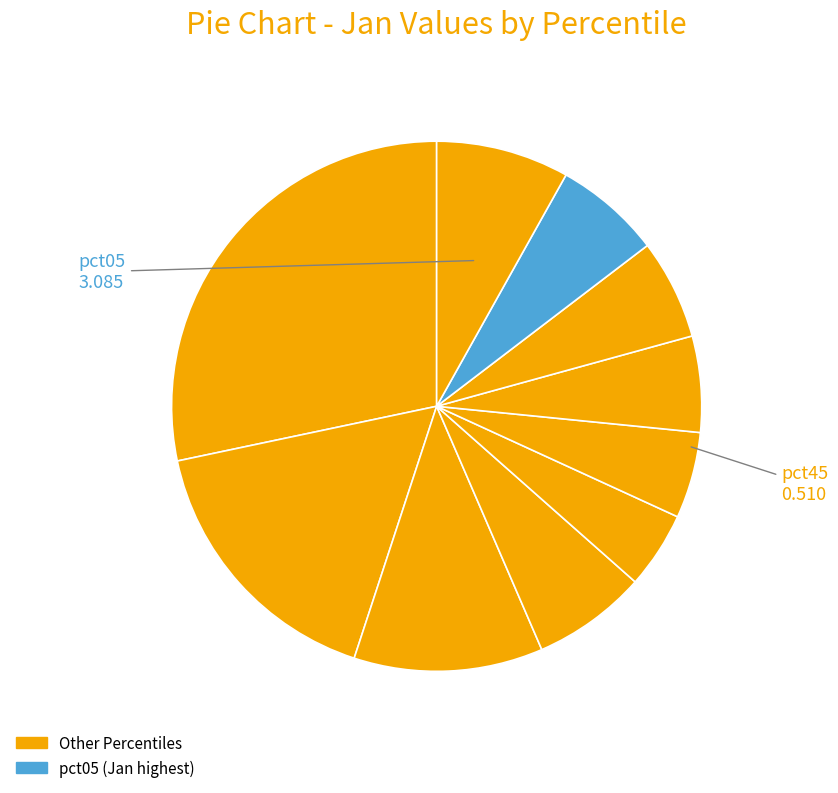

Rank the categories by value from lowest to highest.

pct45, pct55, pct65, pct75, pct85, pct35, pct95, pct25, pct15, pct05